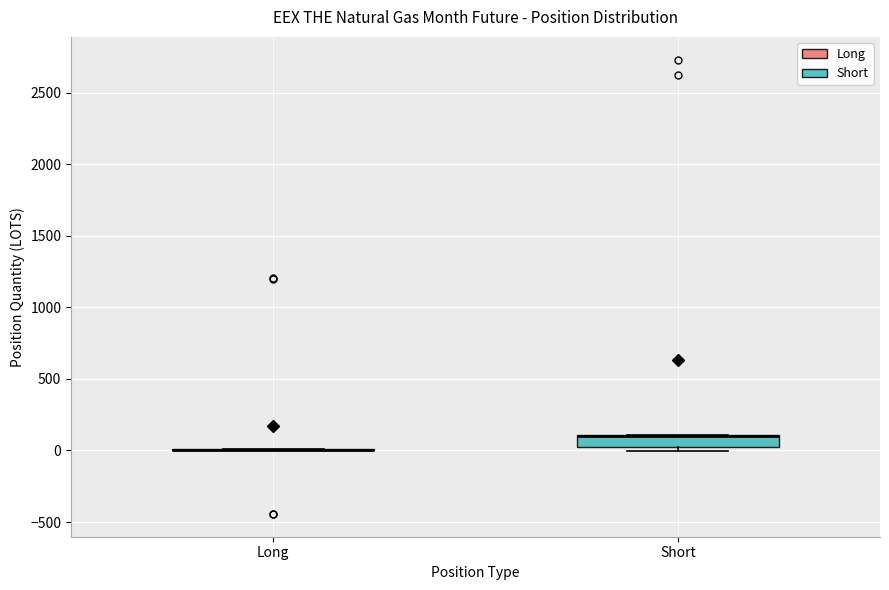

Comparing the boxes themselves (not the whiskers), which one is the tallest?

Short